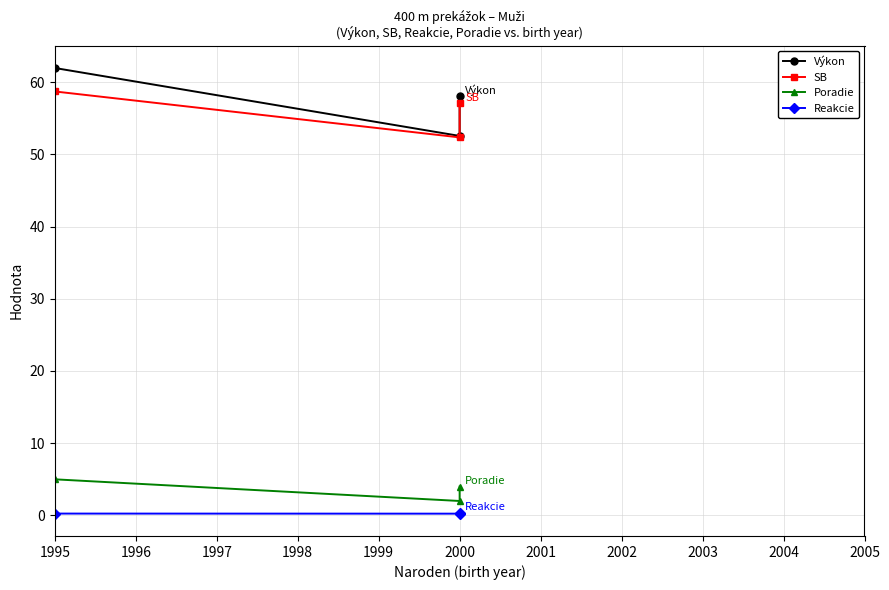

True or false: Reakcie and SB intersect in this chart.

False